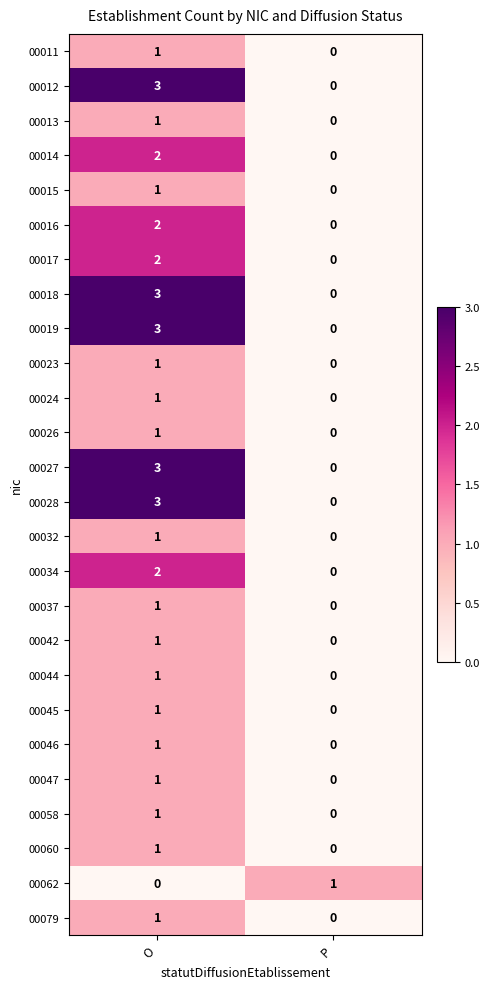

The value of 00058 at P is 0. True or false?

True